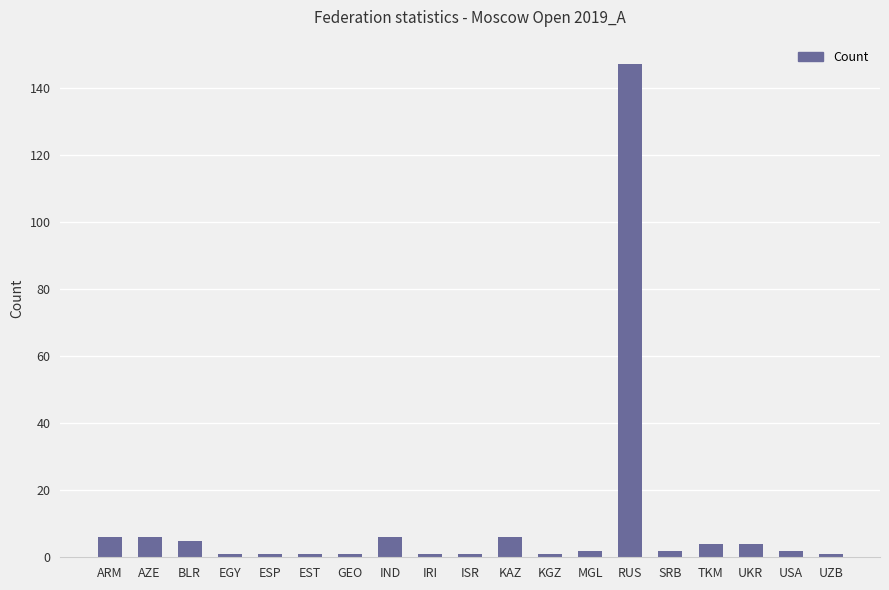

What is the difference between the values at BLR and UKR?

1